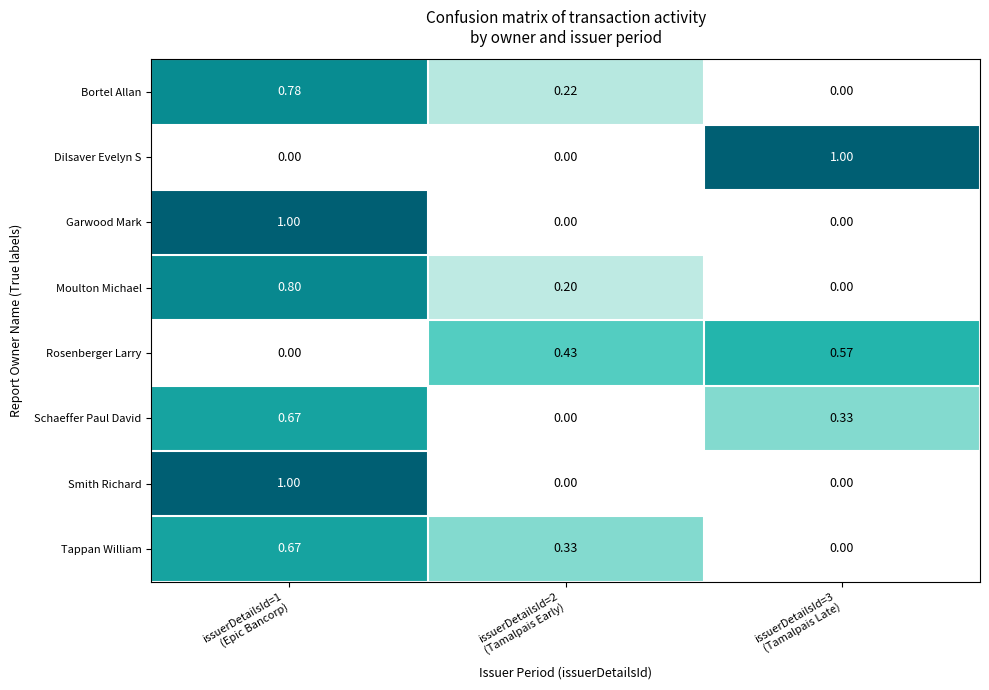

Reading right to left, list all the values displayed in this chart.

Bortel Allan: issuerDetailsId=3
(Tamalpais Late)=0.0	issuerDetailsId=2
(Tamalpais Early)=0.2	issuerDetailsId=1
(Epic Bancorp)=0.8
Dilsaver Evelyn S: issuerDetailsId=3
(Tamalpais Late)=1.0	issuerDetailsId=2
(Tamalpais Early)=0.0	issuerDetailsId=1
(Epic Bancorp)=0.0
Garwood Mark: issuerDetailsId=3
(Tamalpais Late)=0.0	issuerDetailsId=2
(Tamalpais Early)=0.0	issuerDetailsId=1
(Epic Bancorp)=1.0
Moulton Michael: issuerDetailsId=3
(Tamalpais Late)=0.0	issuerDetailsId=2
(Tamalpais Early)=0.2	issuerDetailsId=1
(Epic Bancorp)=0.8
Rosenberger Larry: issuerDetailsId=3
(Tamalpais Late)=0.6	issuerDetailsId=2
(Tamalpais Early)=0.4	issuerDetailsId=1
(Epic Bancorp)=0.0
Schaeffer Paul David: issuerDetailsId=3
(Tamalpais Late)=0.3	issuerDetailsId=2
(Tamalpais Early)=0.0	issuerDetailsId=1
(Epic Bancorp)=0.7
Smith Richard: issuerDetailsId=3
(Tamalpais Late)=0.0	issuerDetailsId=2
(Tamalpais Early)=0.0	issuerDetailsId=1
(Epic Bancorp)=1.0
Tappan William: issuerDetailsId=3
(Tamalpais Late)=0.0	issuerDetailsId=2
(Tamalpais Early)=0.3	issuerDetailsId=1
(Epic Bancorp)=0.7